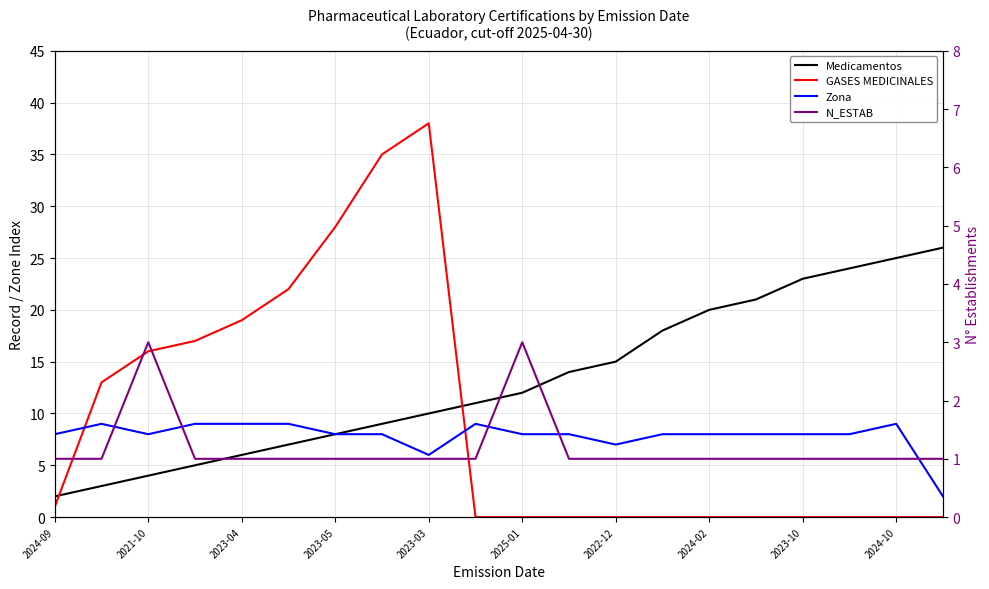

Does the chart display data point markers on the line(s)?

No